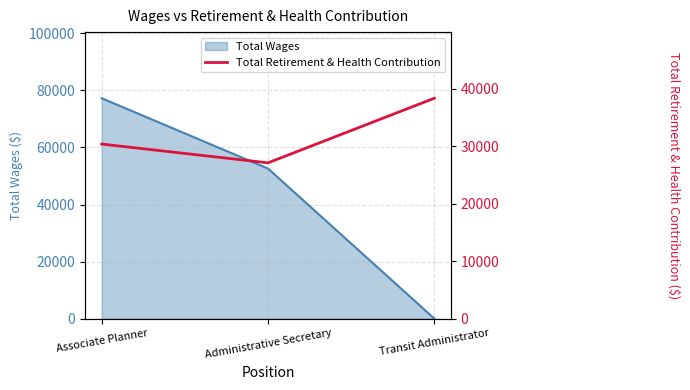

What is the label of the 1st point from the right?

Transit Administrator